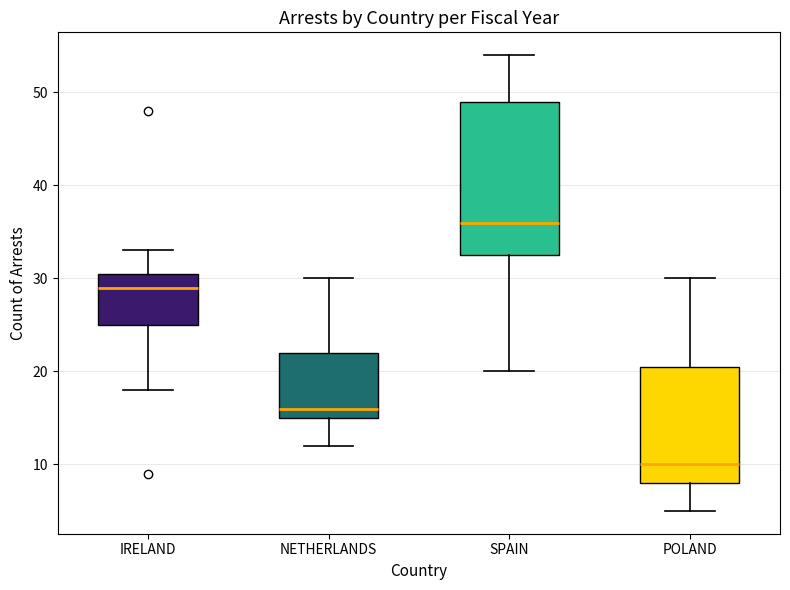

Where does the upper whisker of the box for POLAND end on the y-axis? The values are not printed on the chart, so give them approximately, as read against the axis.

30